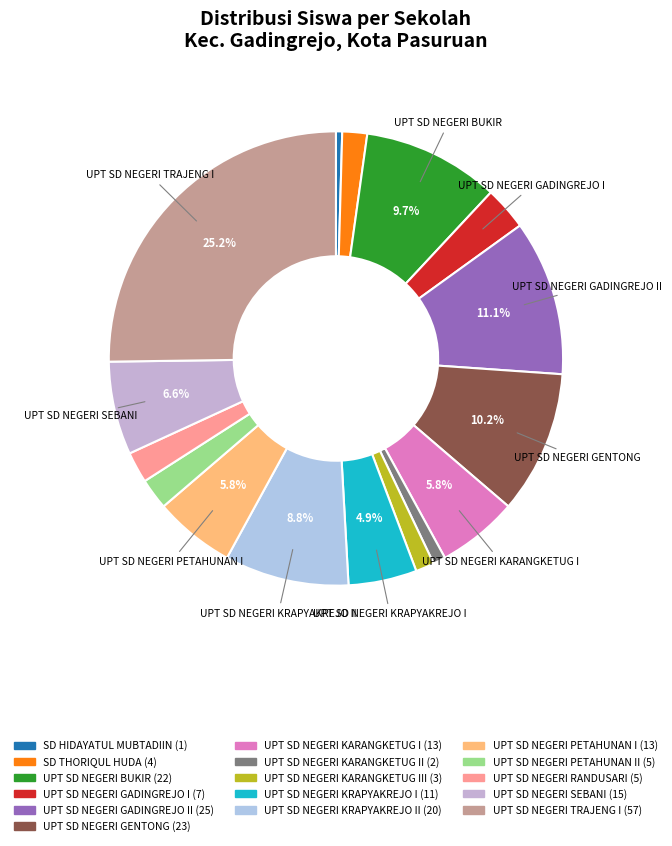

Is there a majority slice in this chart?

No